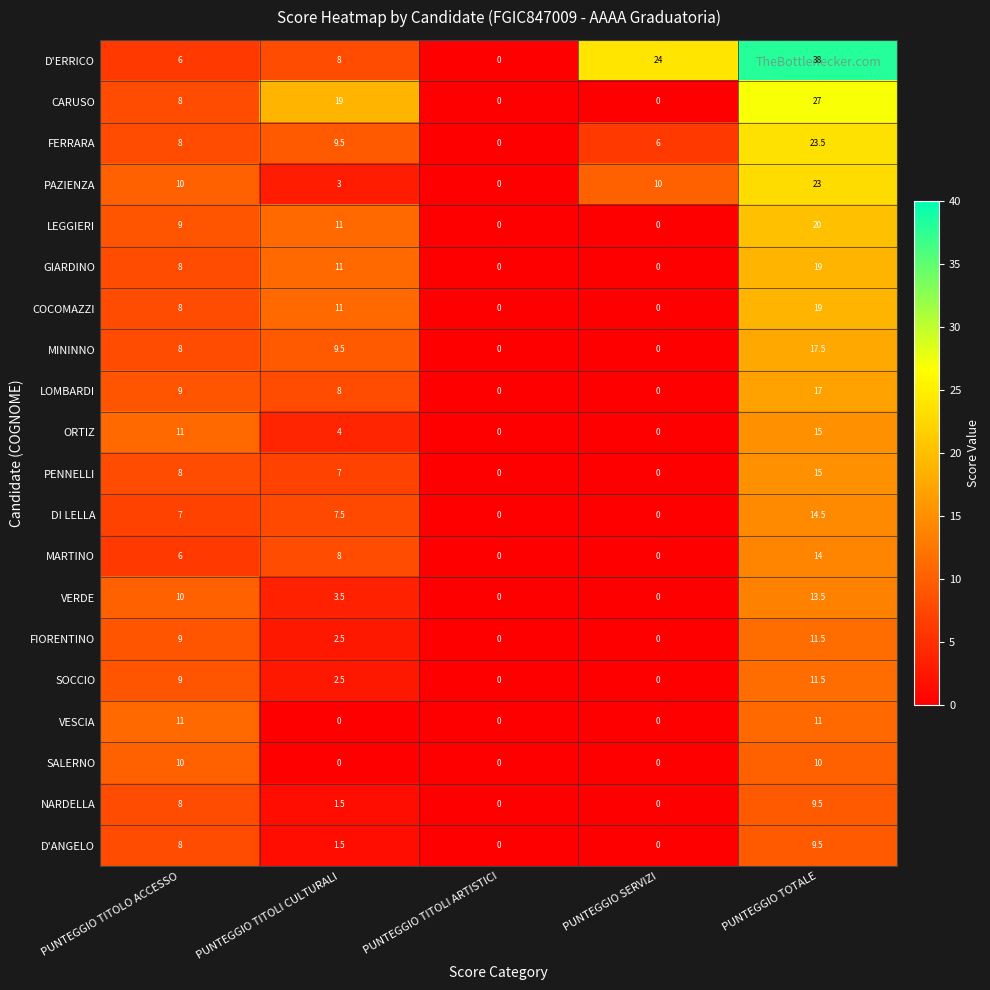

What is the difference between the DI LELLA values at PUNTEGGIO SERVIZI and PUNTEGGIO TITOLO ACCESSO?

7.0